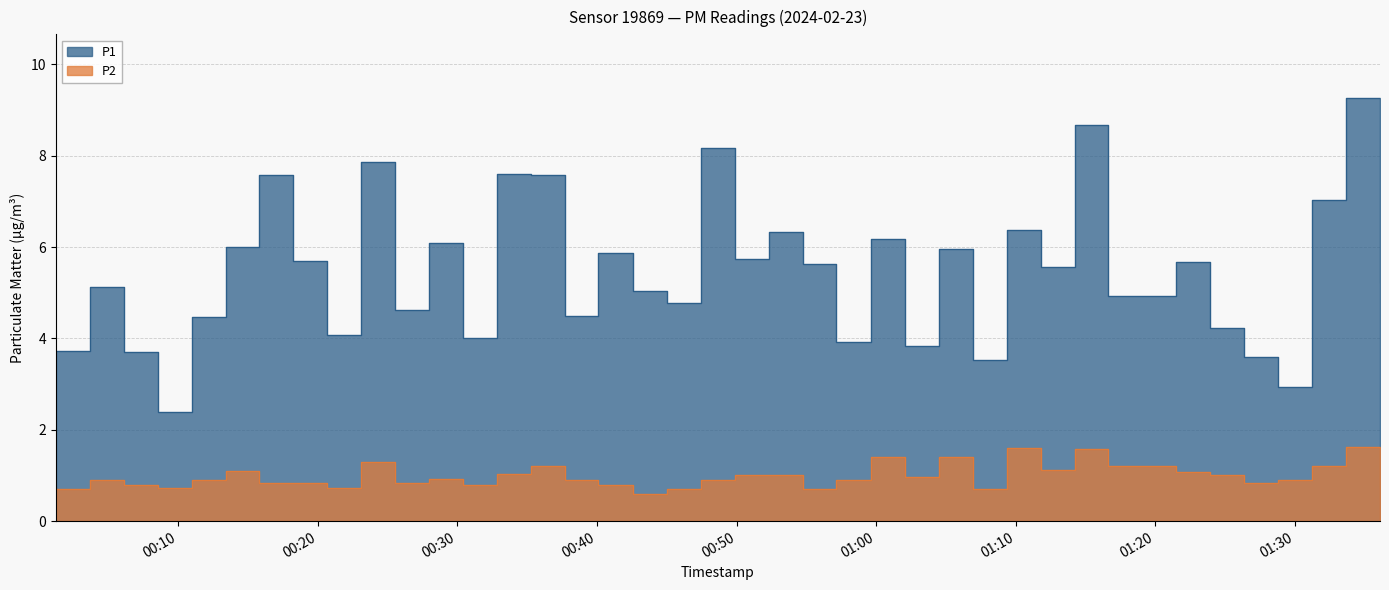

True or false: P2 and P1 cross at least once.

False